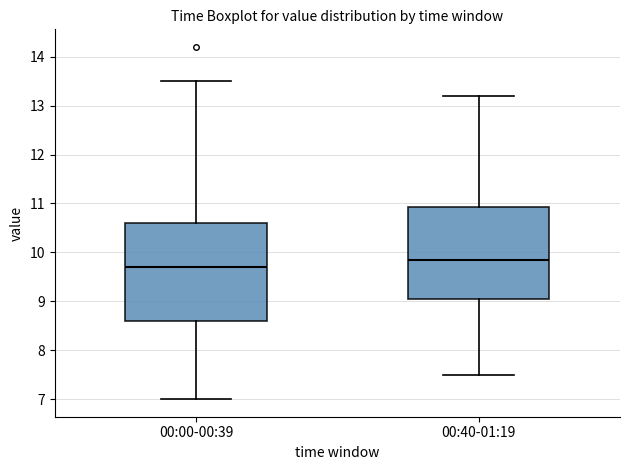

Reading left to right, transcribe this box plot: for each box, give where its median line is, the range the box spans, and where its two whiskers end, as read against the y-axis. The values are not printed on the chart, so give them approximately, as read against the axis.

00:00-00:39: median 9.7, box 8.6 to 10.6, whiskers 7.0 to 13.5
00:40-01:19: median 9.9, box 9.1 to 10.9, whiskers 7.5 to 13.2